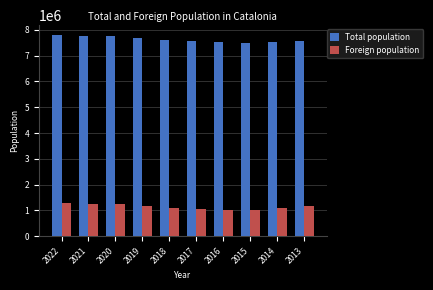

Is the value of Foreign population at 2020 greater than the value of Total population at 2015?

No